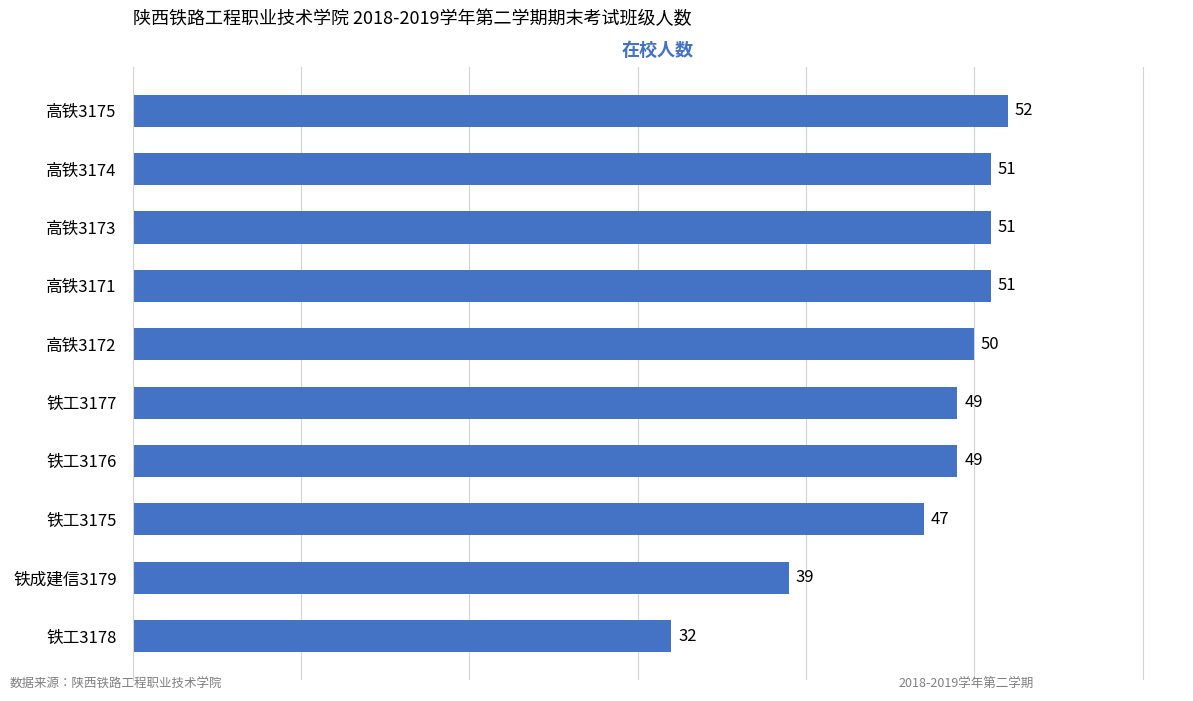

What is the difference between the second highest and second lowest values?

12